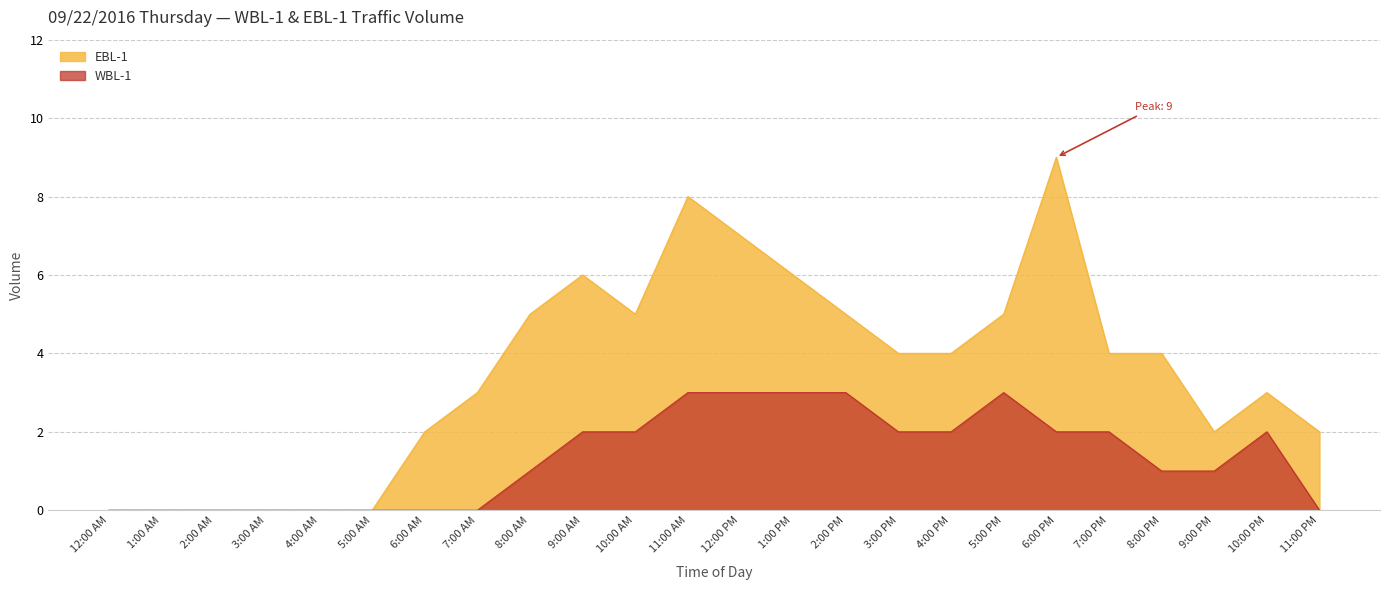

Which category has the lowest value in the EBL-1 series?

12:00 AM